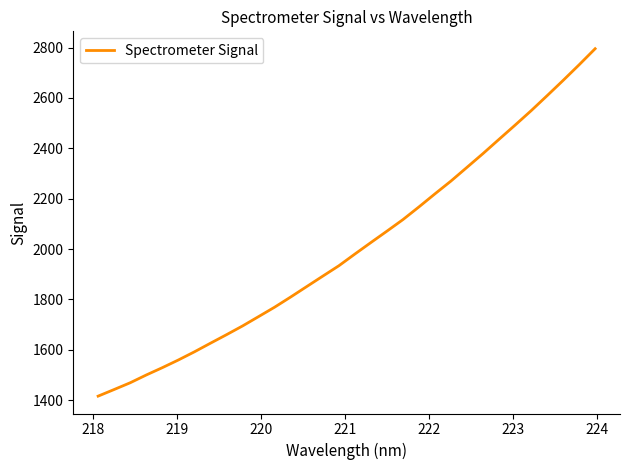

What is the smallest value displayed?

1415.8